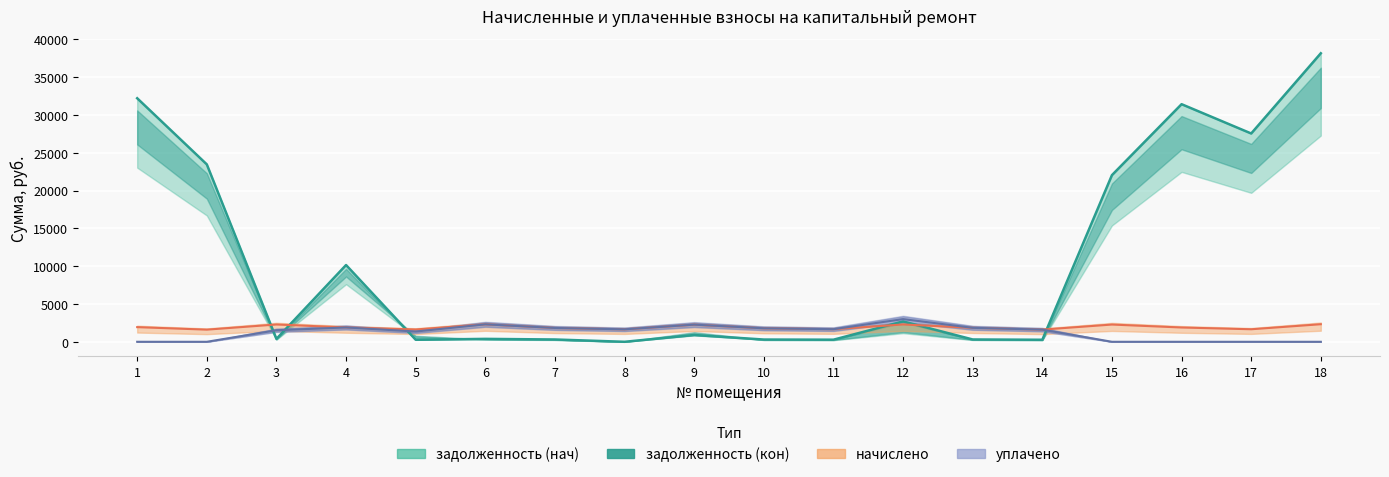

How many values in уплачено are above zero?

12